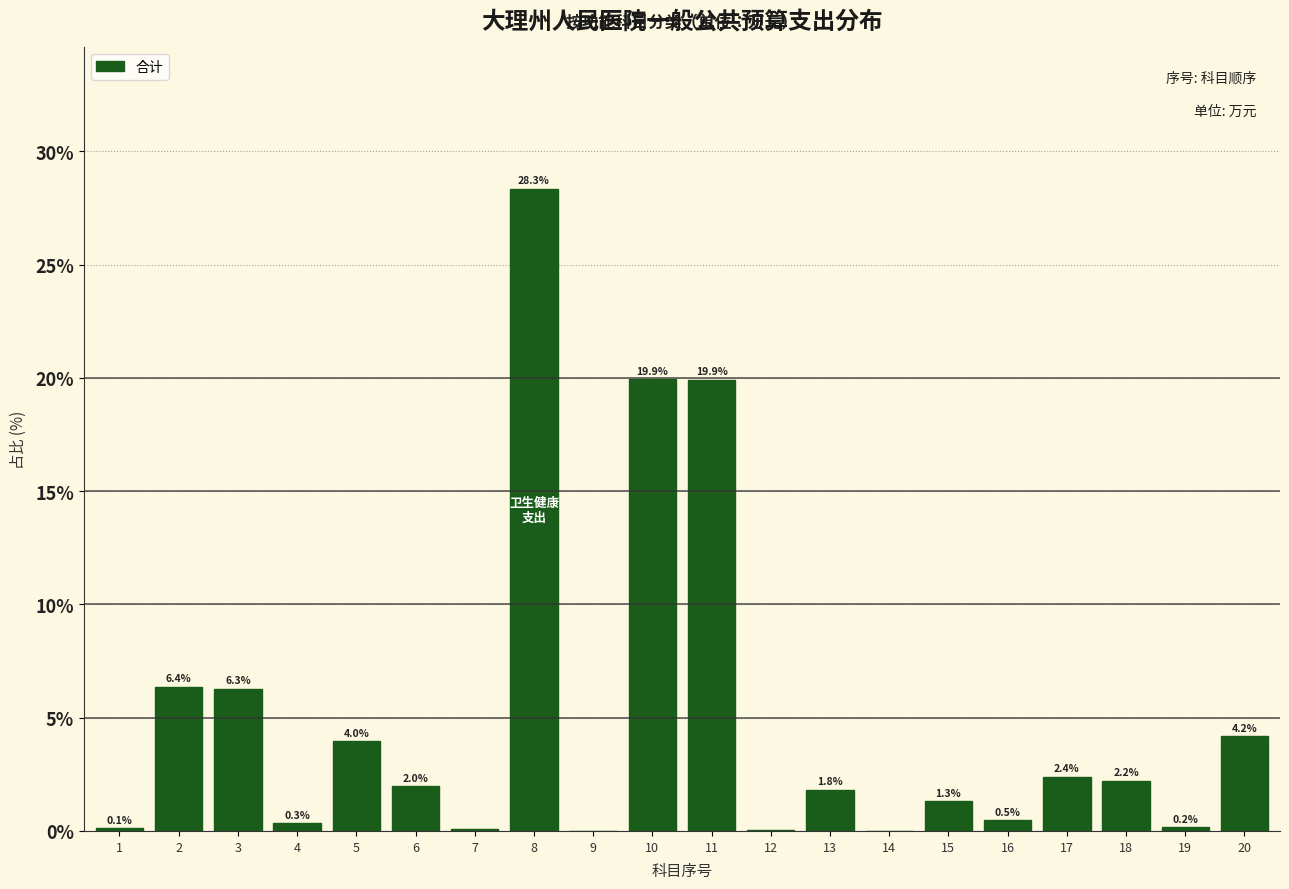

Between 15 and 14, which is larger?

15